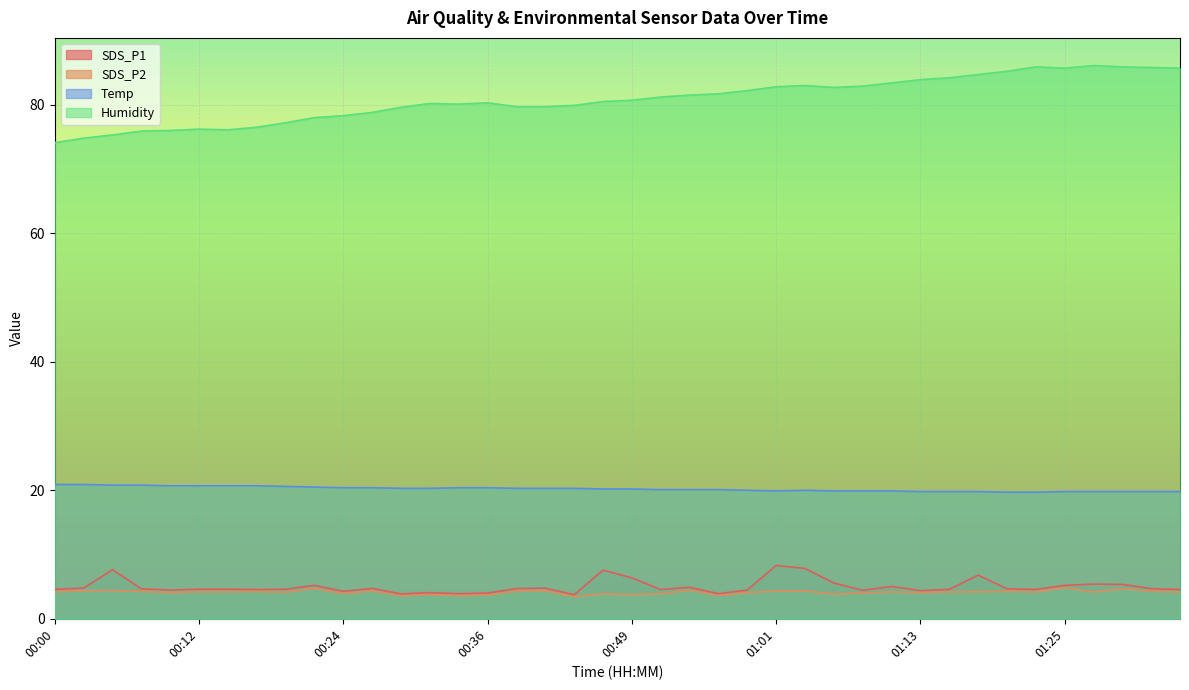

What is the difference between the second highest and second lowest values in the SDS_P1 series?

4.0